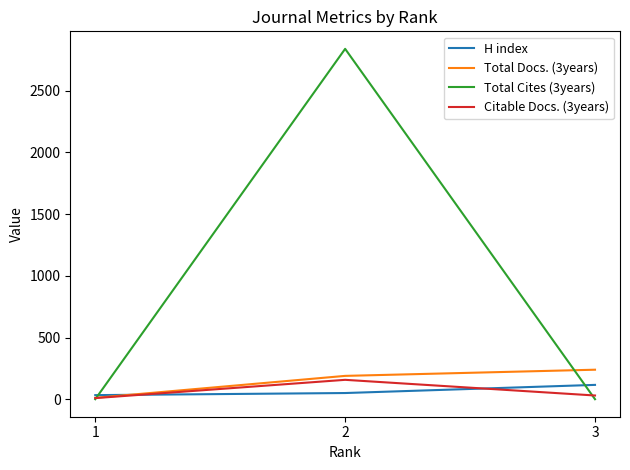

At which label is H index closest to 74?

2